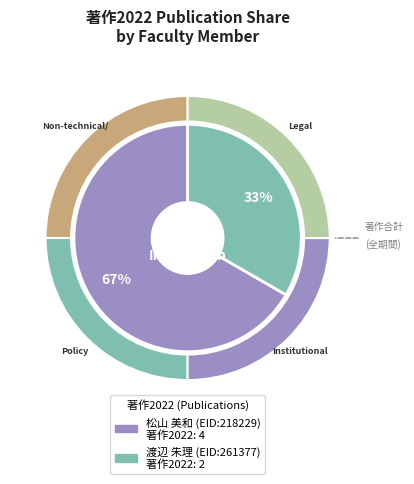

What percentage is the 松山 美和 (EID:218229) slice, to the nearest percent?

67%